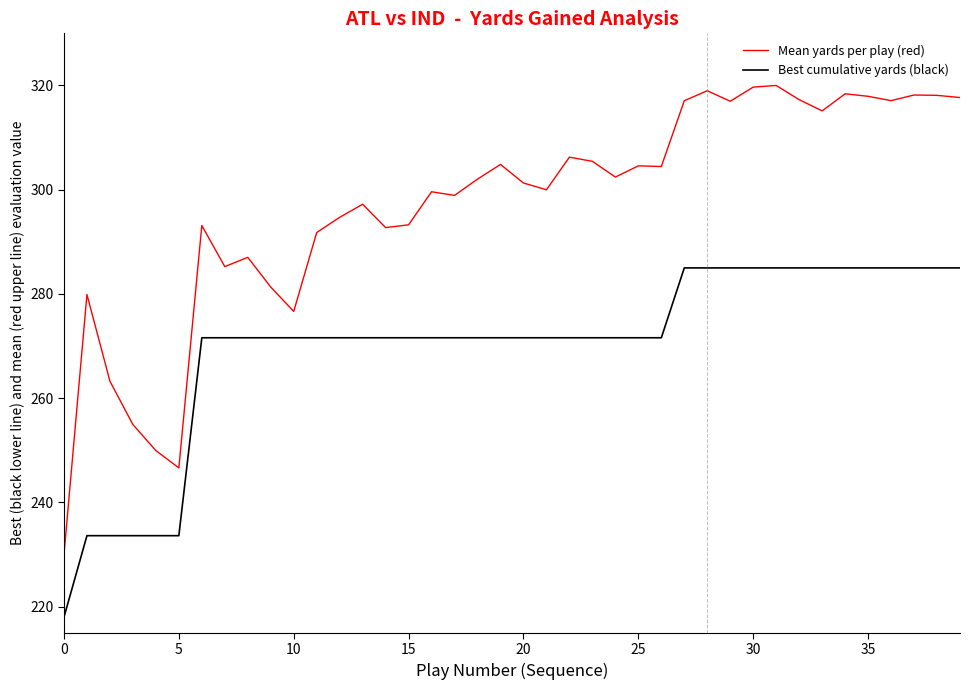

What is the difference between the maximum and minimum values in the Best cumulative yards (black) series?

67.0